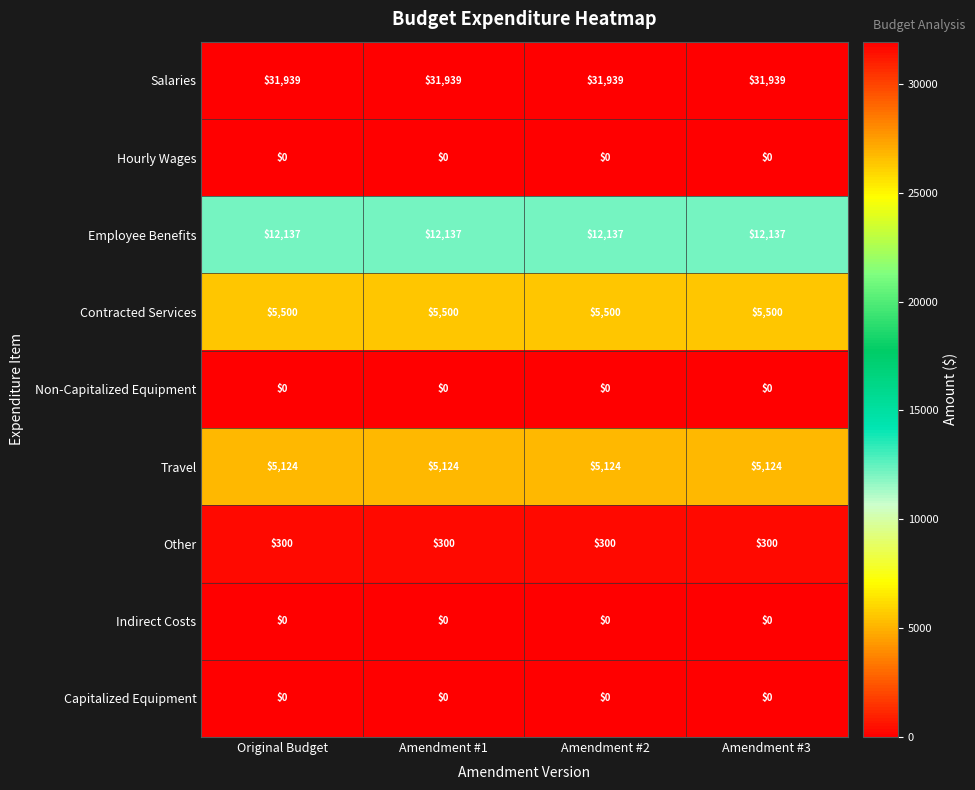

The Other series shows 466 at Amendment #3. True or false?

False